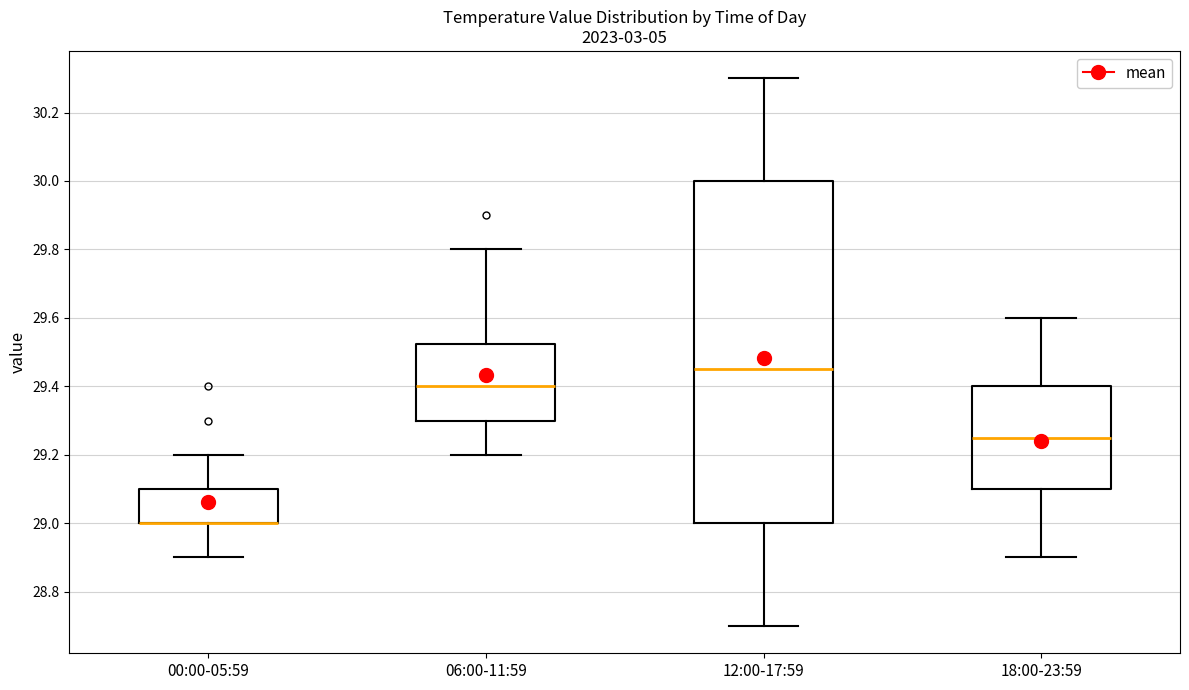

Where does the lower whisker of the box for 18:00-23:59 end on the y-axis? The values are not printed on the chart, so give them approximately, as read against the axis.

28.90